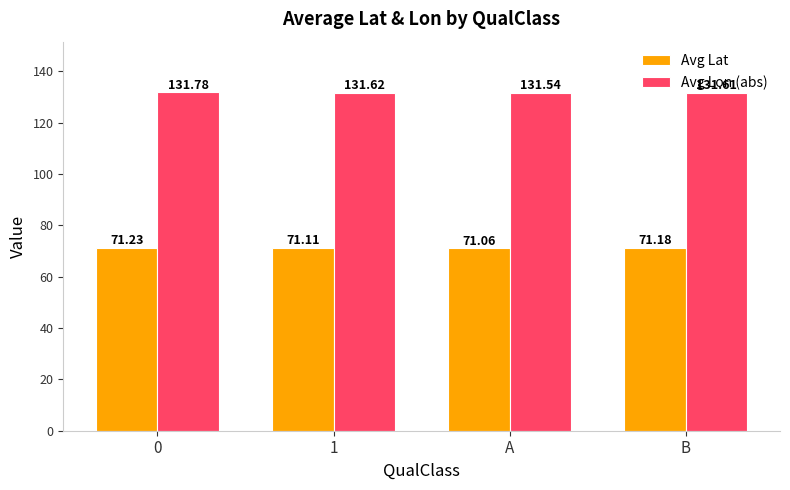

What is the average value of the Avg Lat series?

71.1